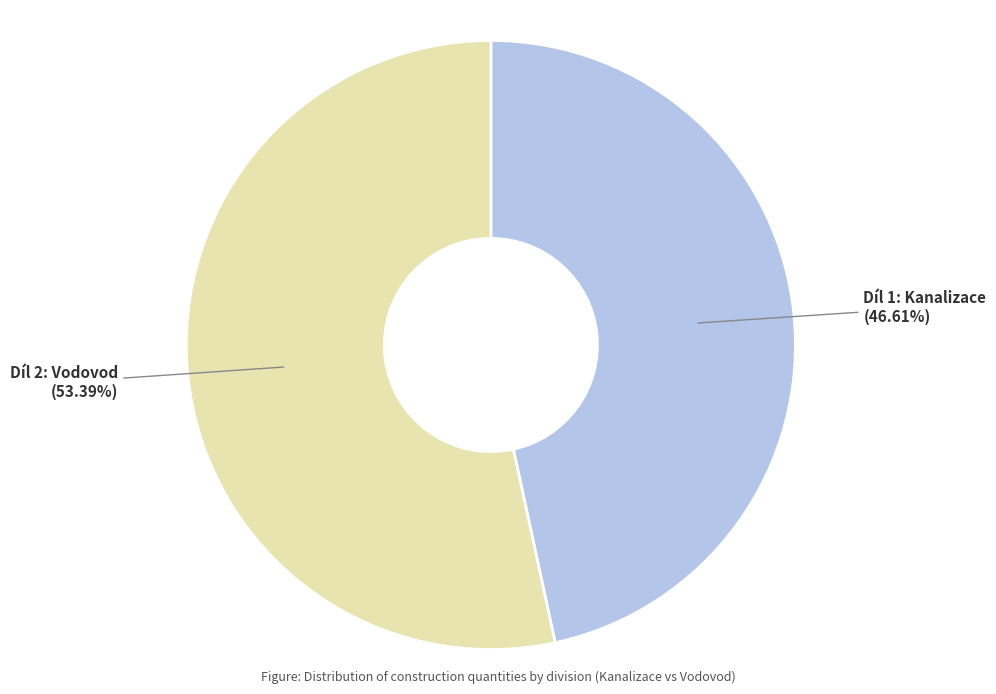

Do Díl 1: Kanalizace and Díl 2: Vodovod together represent more than half of the pie?

Yes